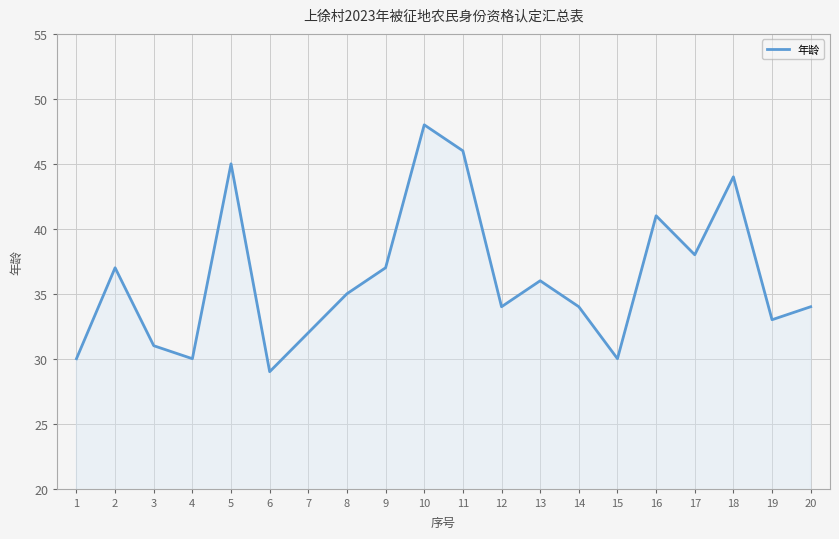

Reading left to right, list all the values displayed in this chart.

30	37	31	30	45	29	32	35	37	48	46	34	36	34	30	41	38	44	33	34